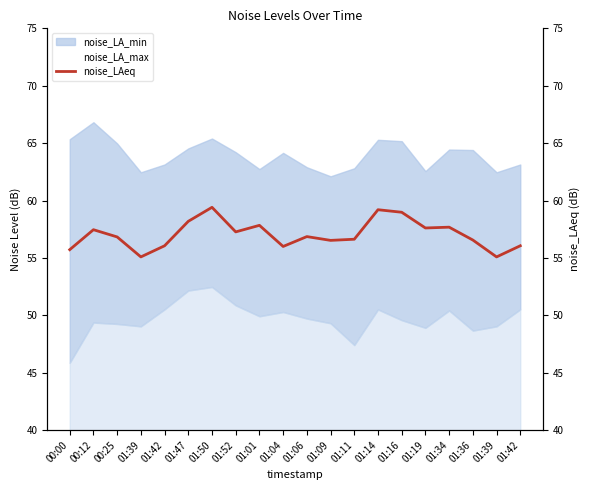

What is the ratio of the value at 01:14 to the value at 01:09?

1.0